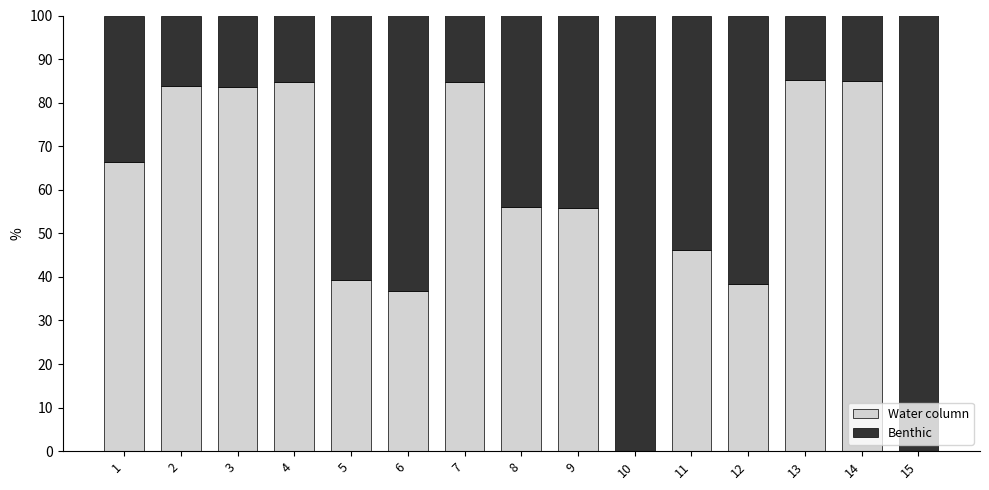

How many distinct data groups are displayed?

2